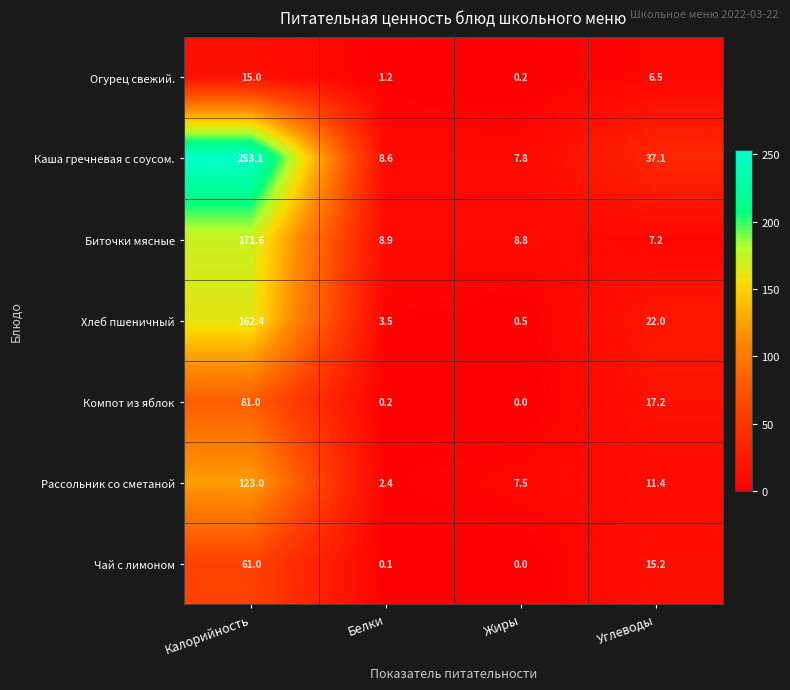

Where does the Каша гречневая с соусом. series first go above 37?

Калорийность